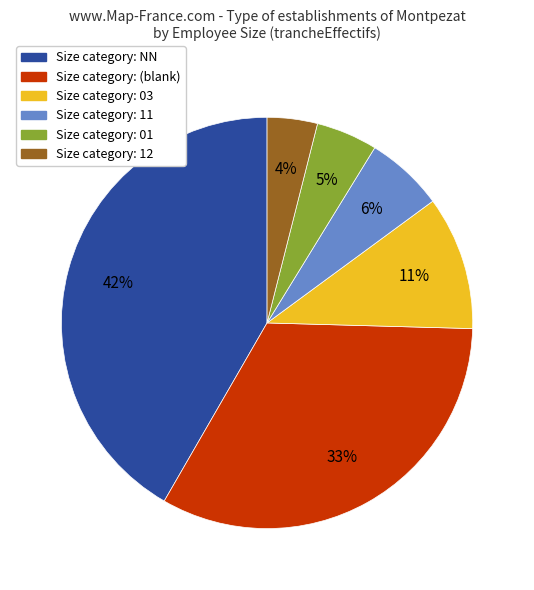

To the nearest percent, what is the difference between the largest and smallest slice percentages?

38%